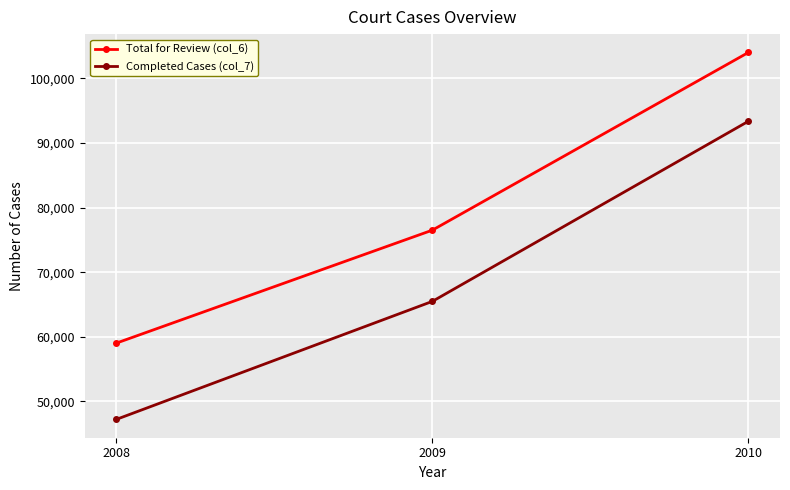

How many Total for Review (col_6) values are between 59027 and 104013?

3